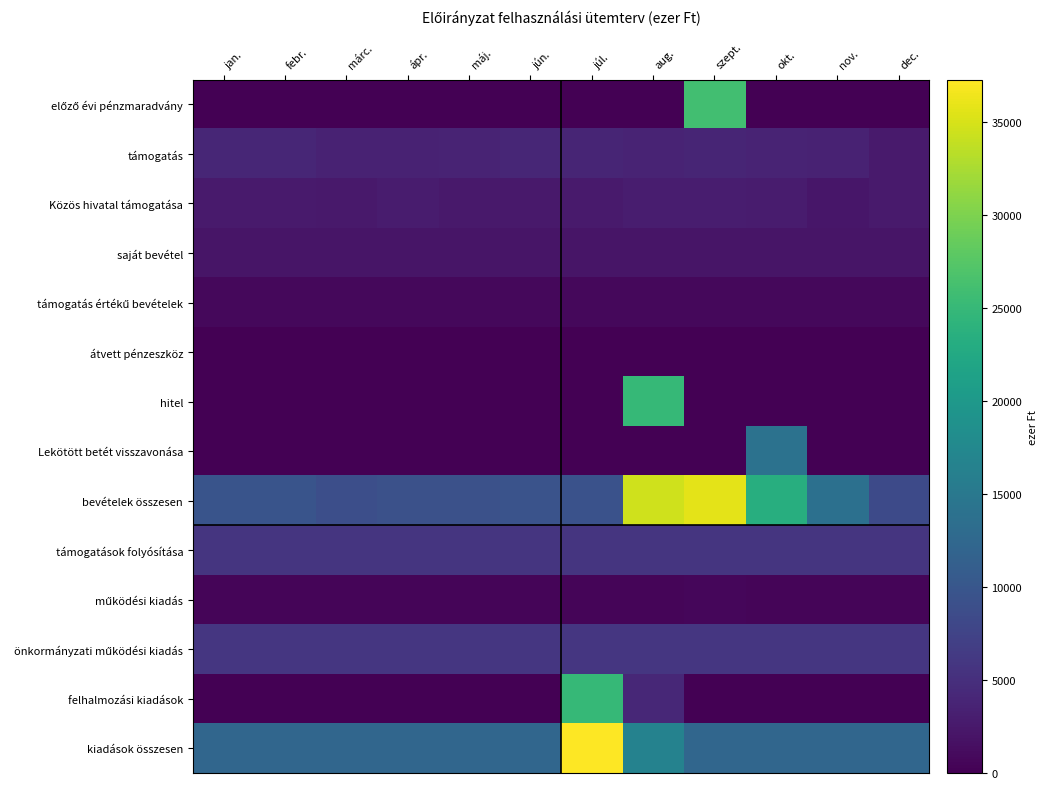

Rank the series by their maximum value, from highest to lowest.

kiadások összesen, bevételek összesen, előző évi pénzmaradvány, hitel, felhalmozási kiadások, Lekötött betét visszavonása, önkormányzati működési kiadás, támogatások folyósítása, támogatás, Közös hivatal támogatása, saját bevétel, támogatás értékű bevételek, működési kiadás, átvett pénzeszköz